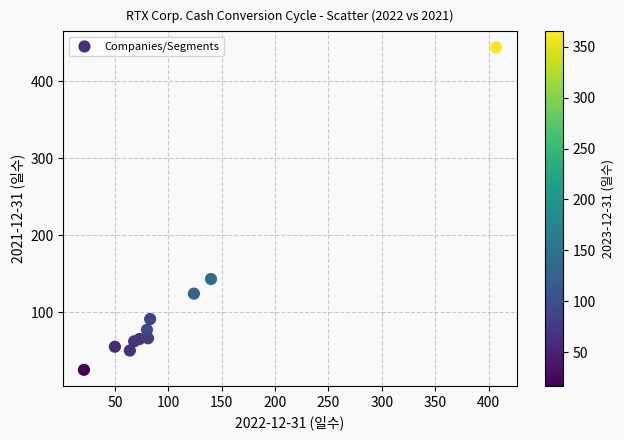

What is the average Y value?

109